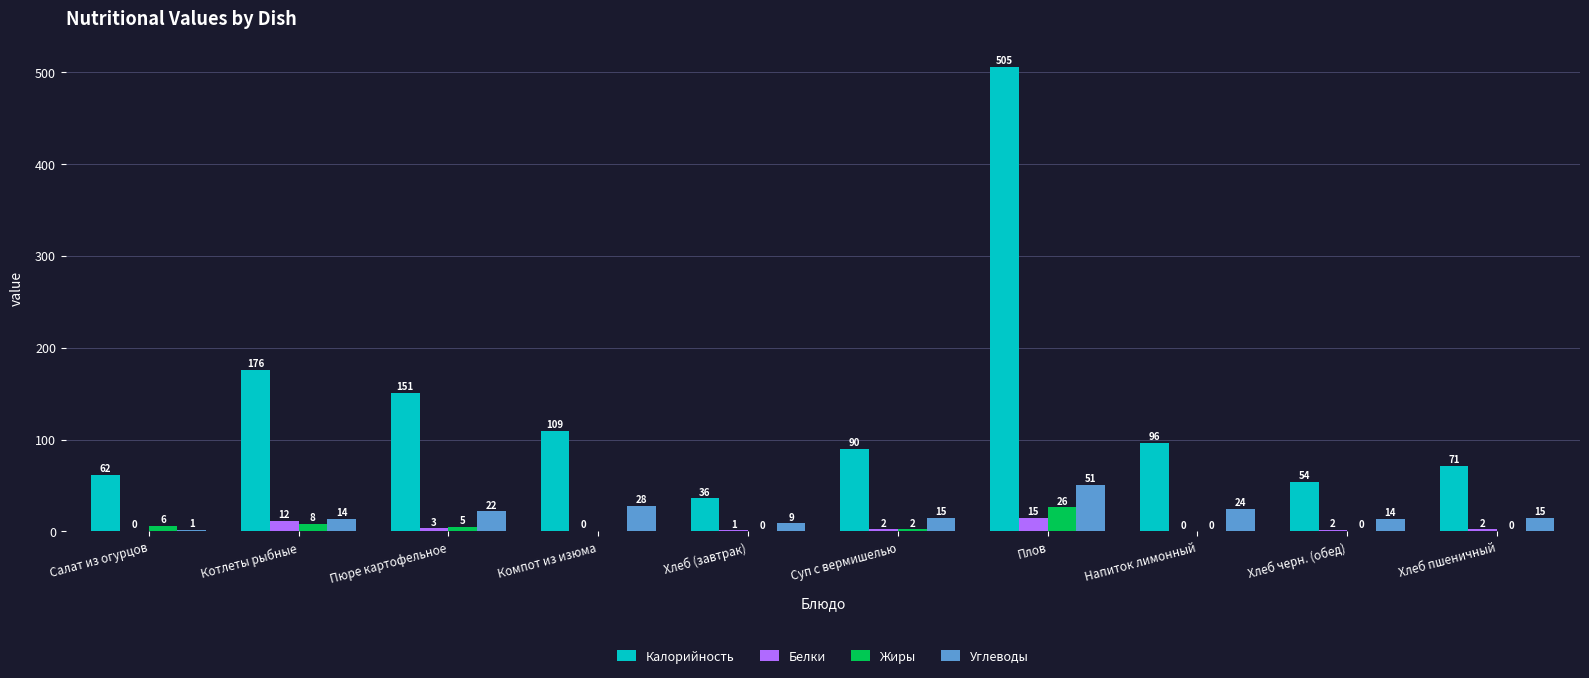

Are the bars horizontal?

No